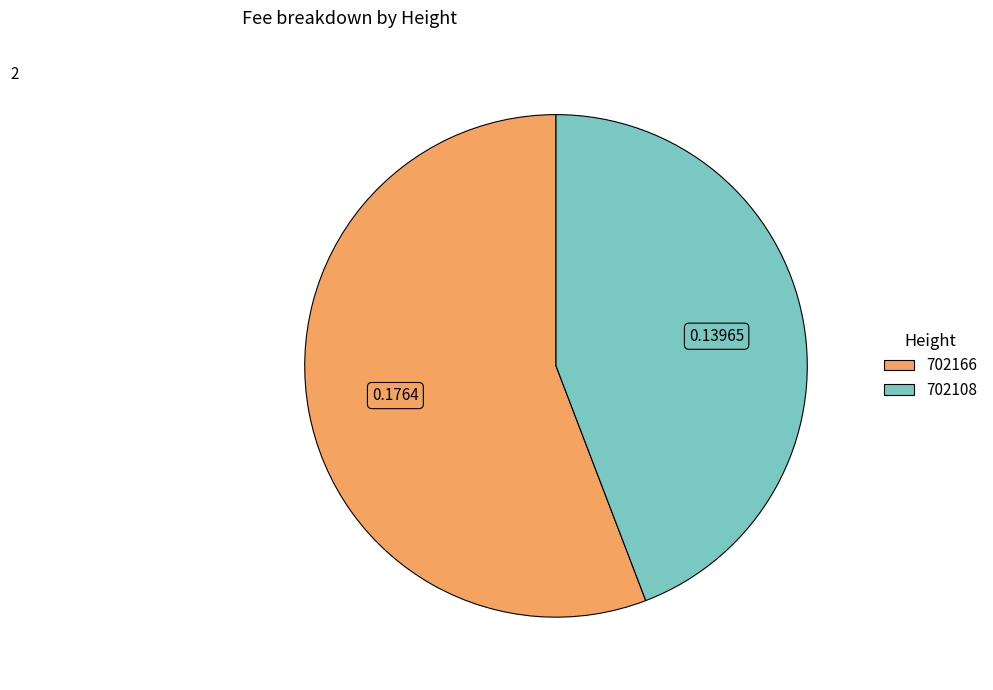

Combined, do 702166 and 702108 account for over 50%?

Yes